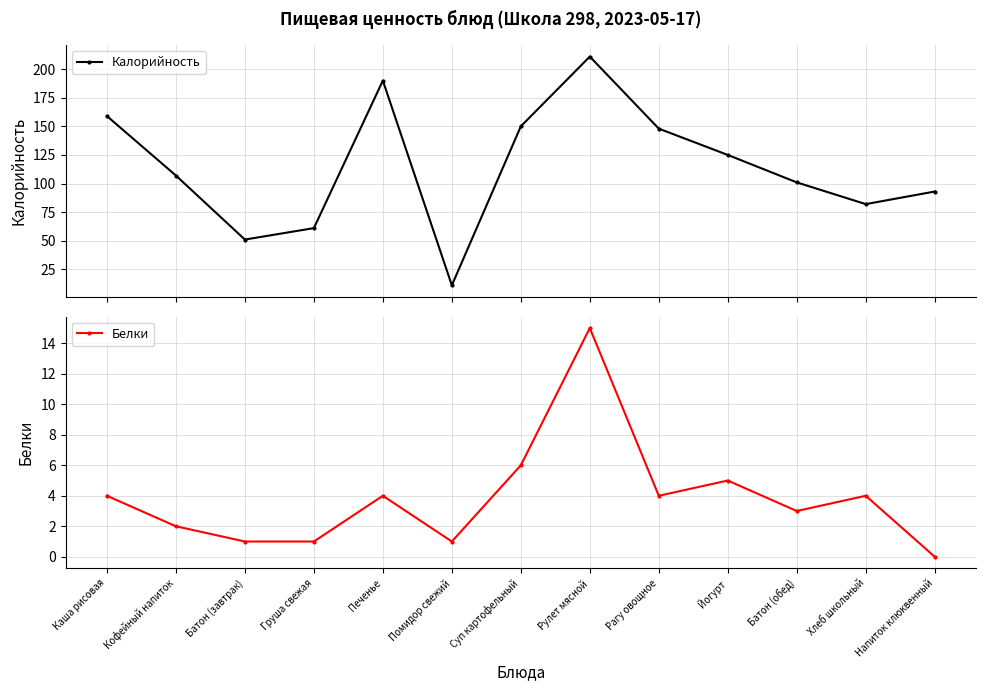

In Белки, how many points are lower than both neighbors (excluding endpoints)?

3